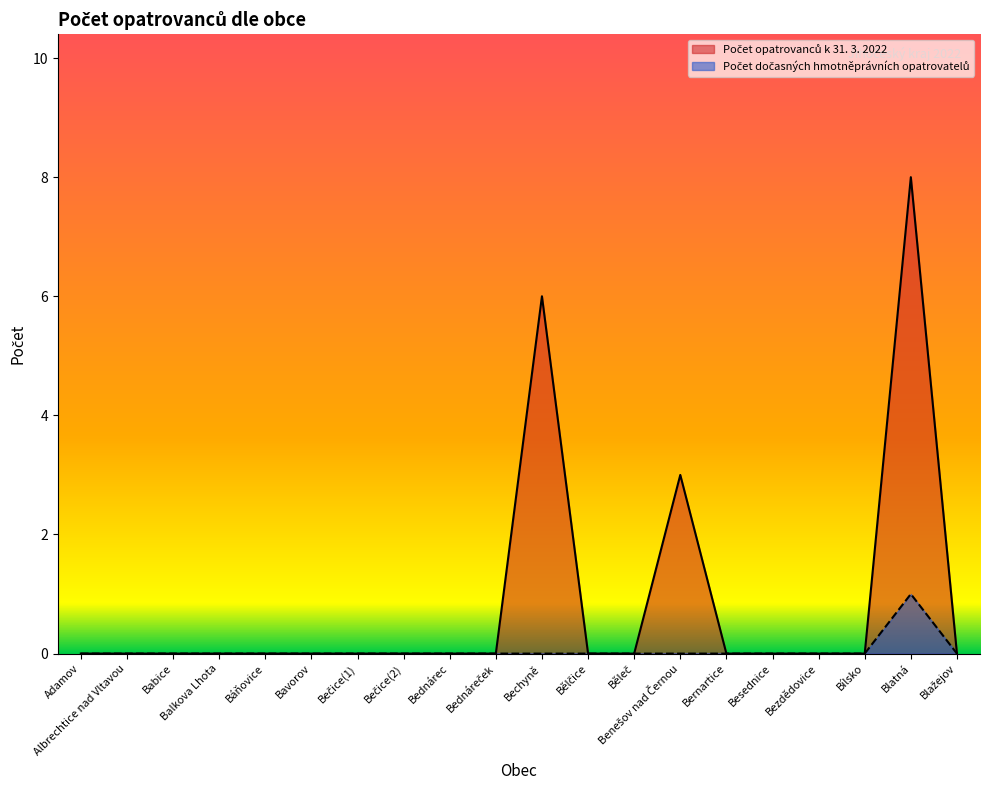

At Báňovice, list the series in order from smallest to largest.

Počet opatrovanců k 31. 3. 2022, Počet dočasných hmotněprávních opatrovatelů